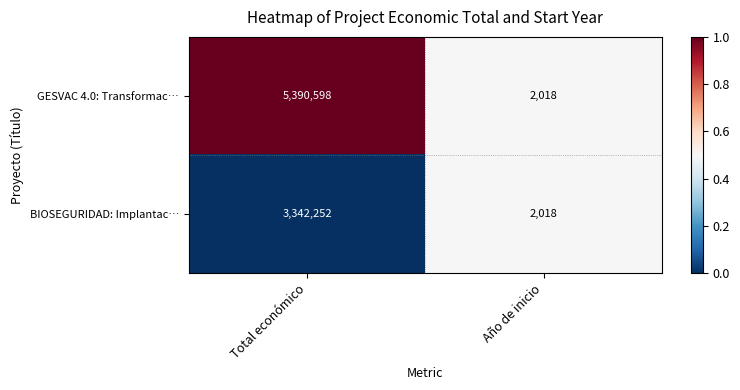

What is the sum of all GESVAC 4.0: Transformac… values?

5392616